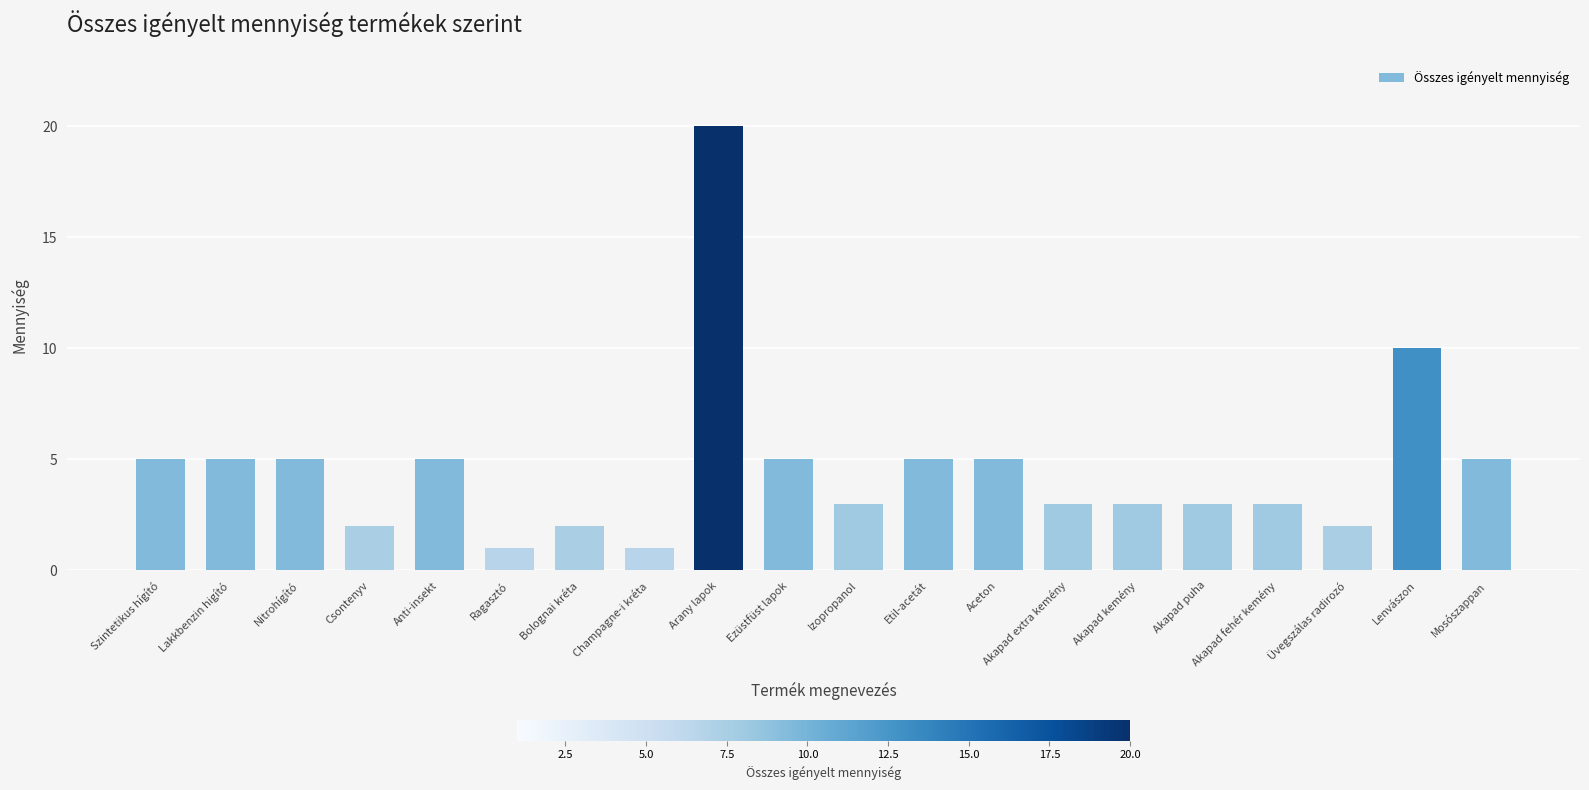

What is the difference between the maximum and minimum values?

19